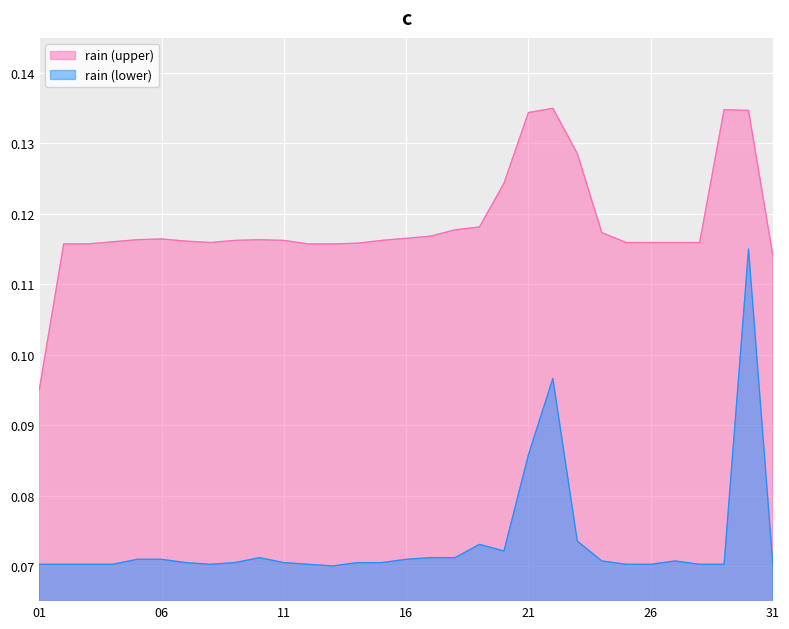

List the series in order of their peak value, highest first.

rain (upper), rain (lower)